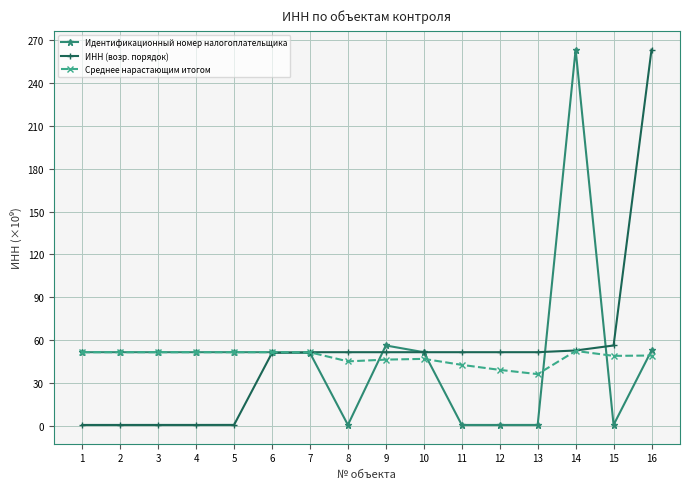

What is the difference between the Среднее нарастающим итогом values at 11 and 4?

8.9